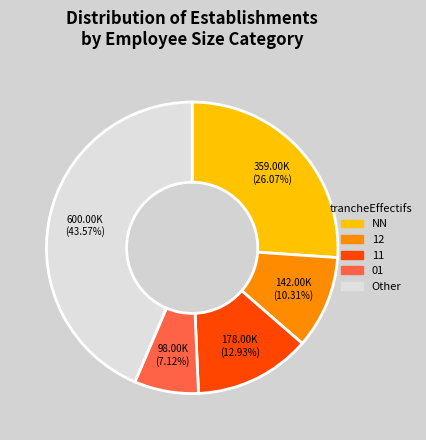

Count the number of slices in the pie.

5